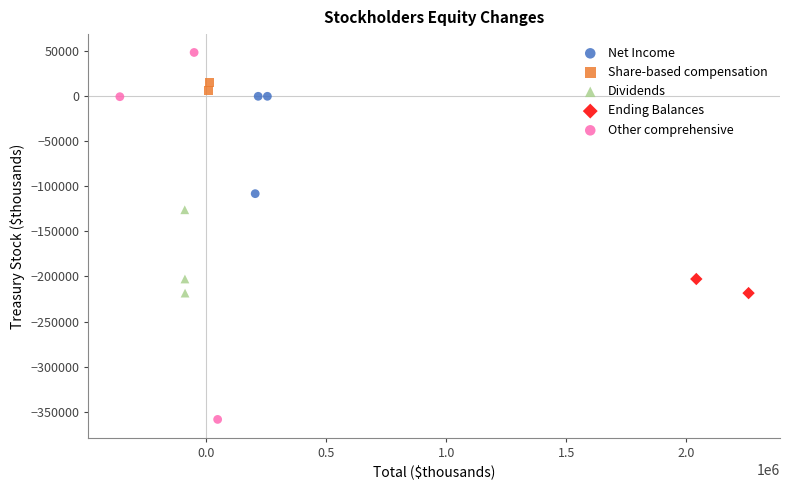

Which series contains the lowest Y value?

Other comprehensive